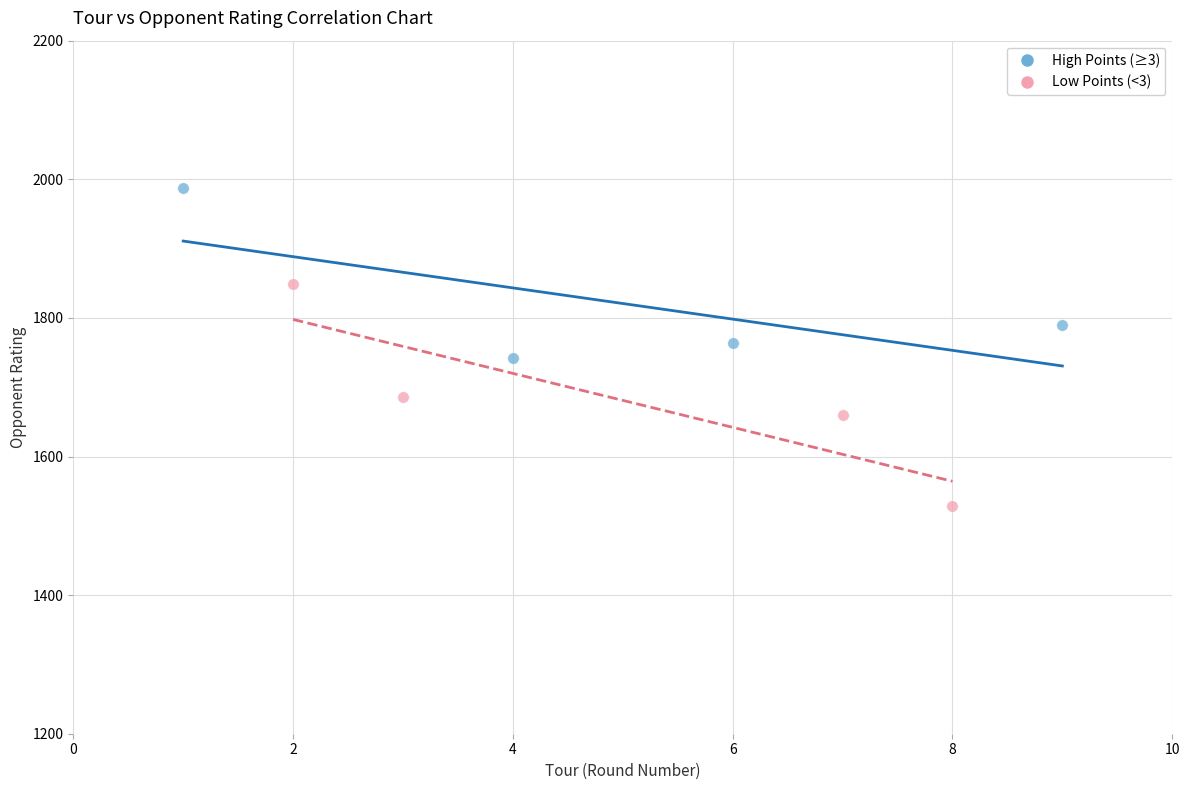

Which series reaches the minimum Y coordinate?

Low Points (<3)